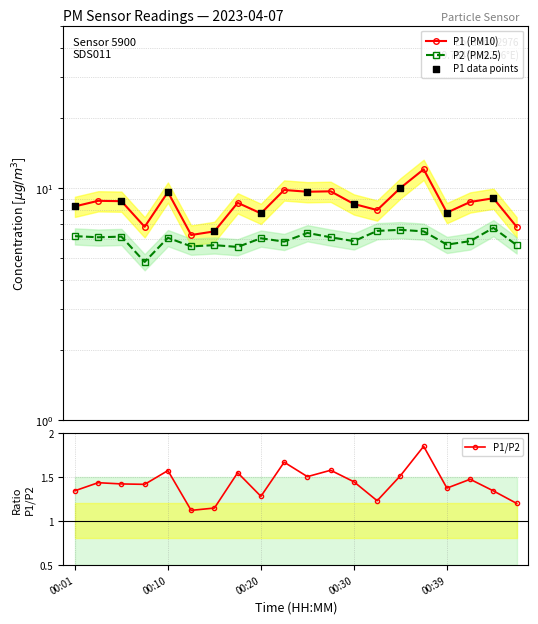

Which series contains the highest Y value?

P1